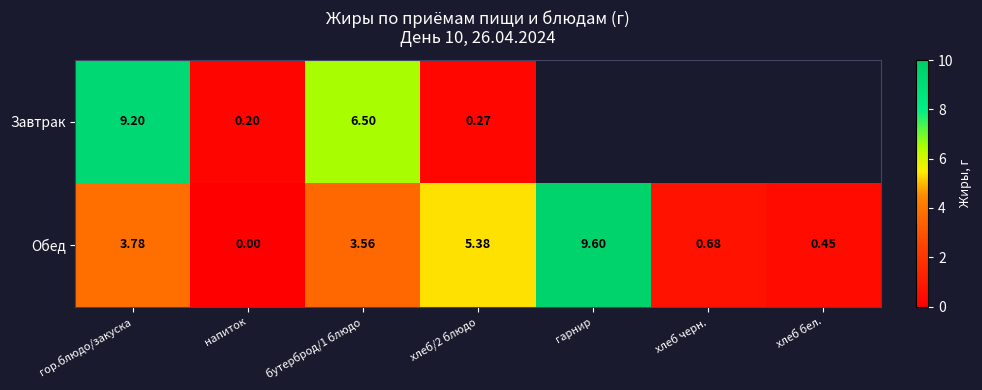

How many data points in Обед are above 3?

4